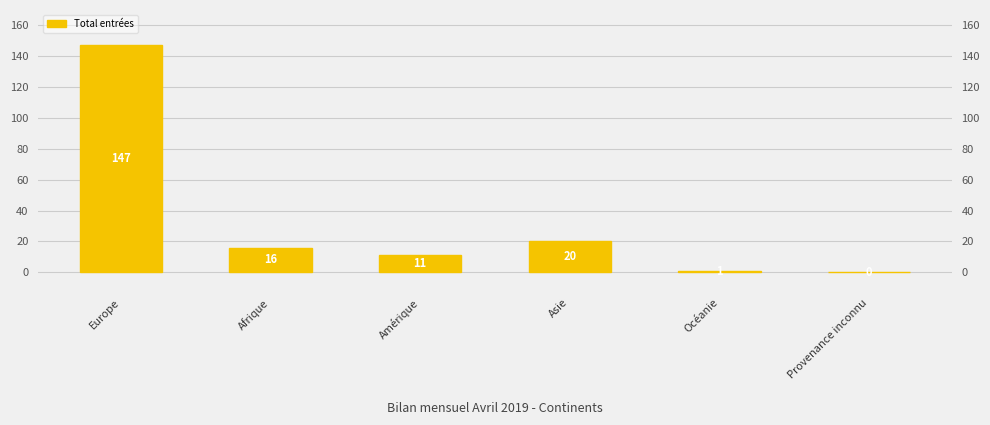

What is the label of the 6th bar from the right?

Europe